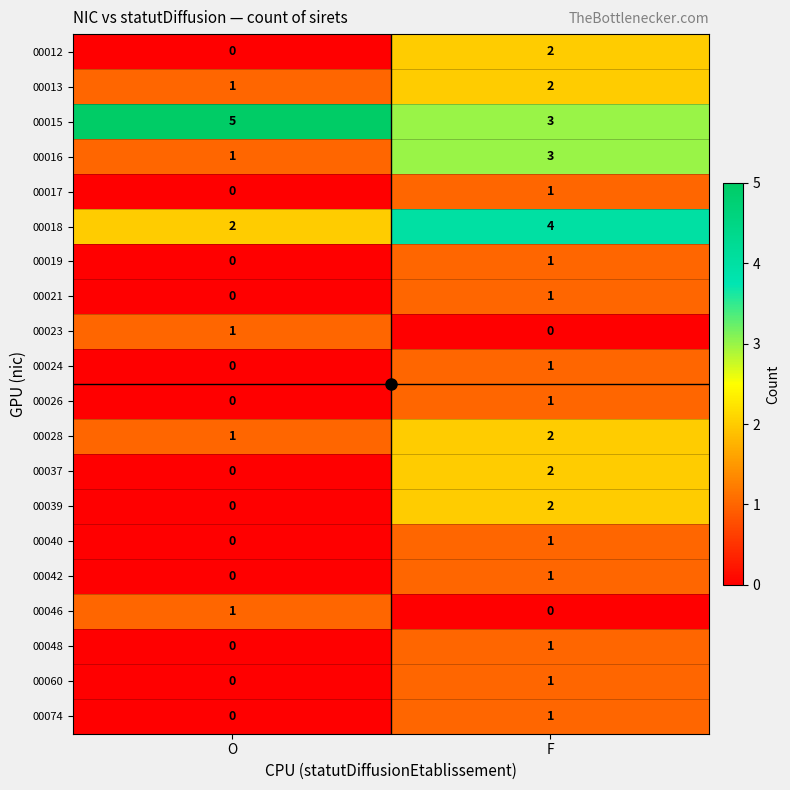

True or false: 00016 has a value of 5 at F.

False